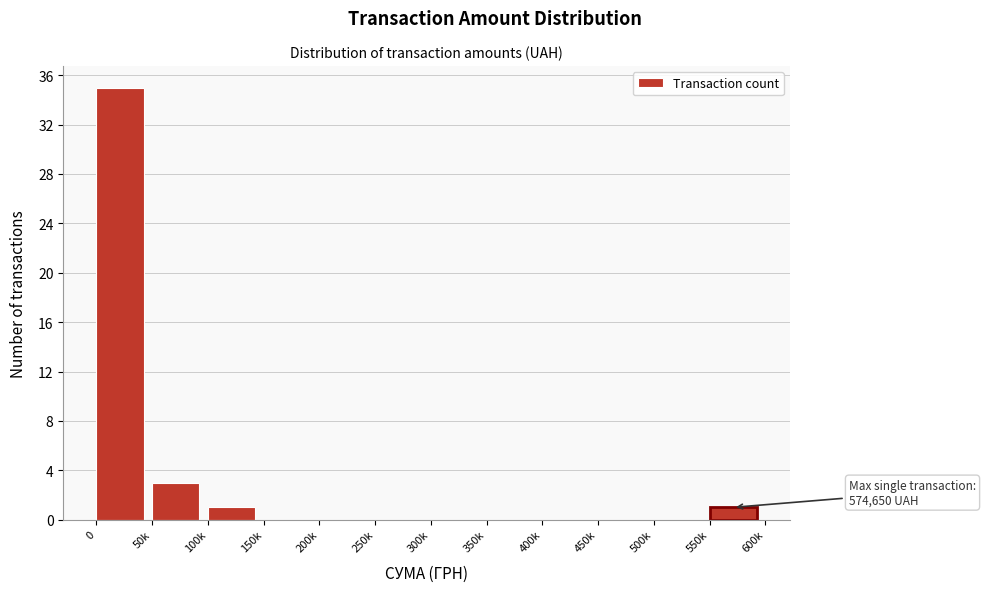

Reading left to right, what are all the values shown in this chart?

0=35	50k=3	100k=1	150k=0	200k=0	250k=0	300k=0	350k=0	400k=0	450k=0	500k=0	550k=1